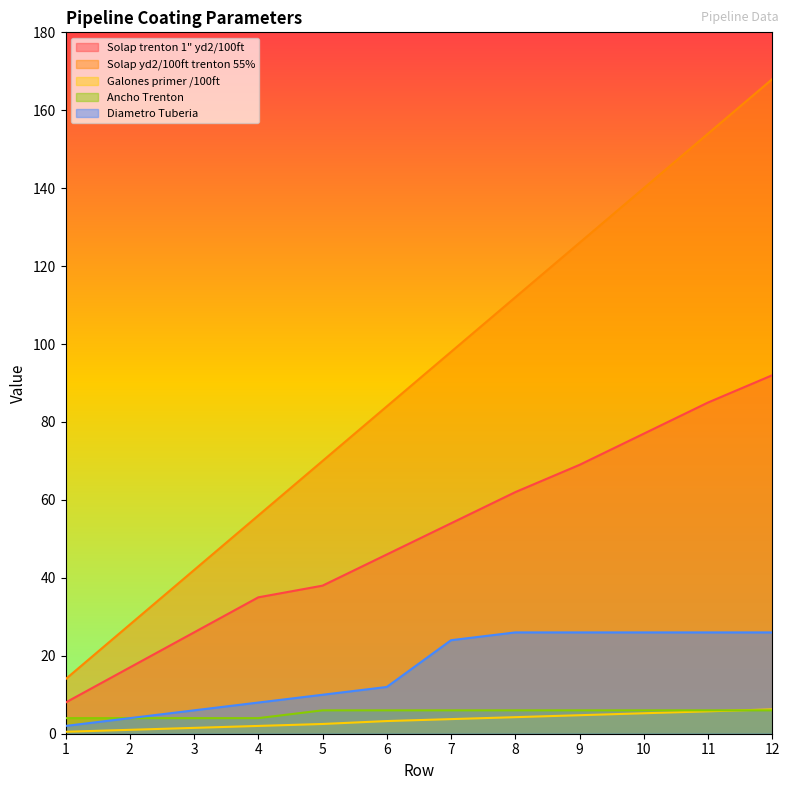

Between 6 and 7, which is larger?

7